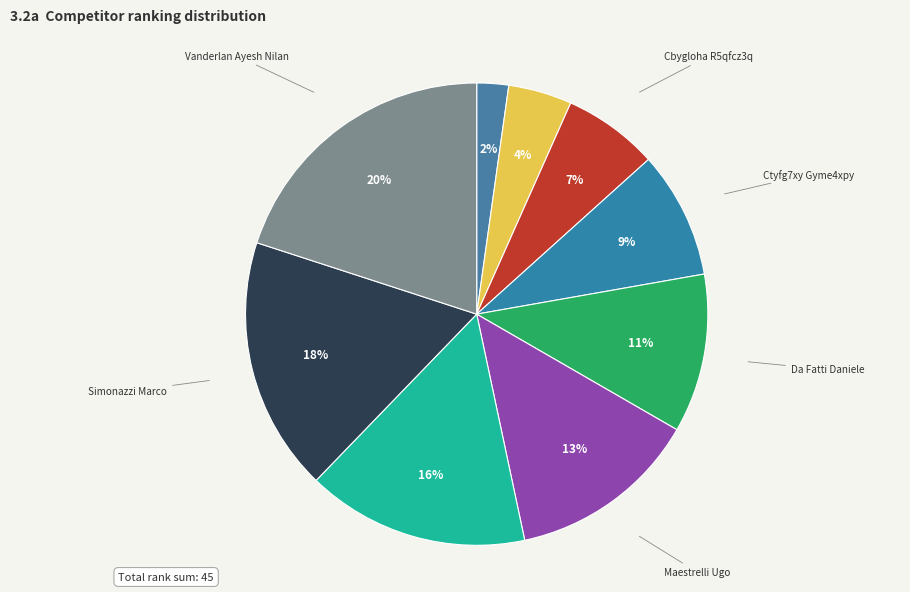

Is there a majority slice in this chart?

No